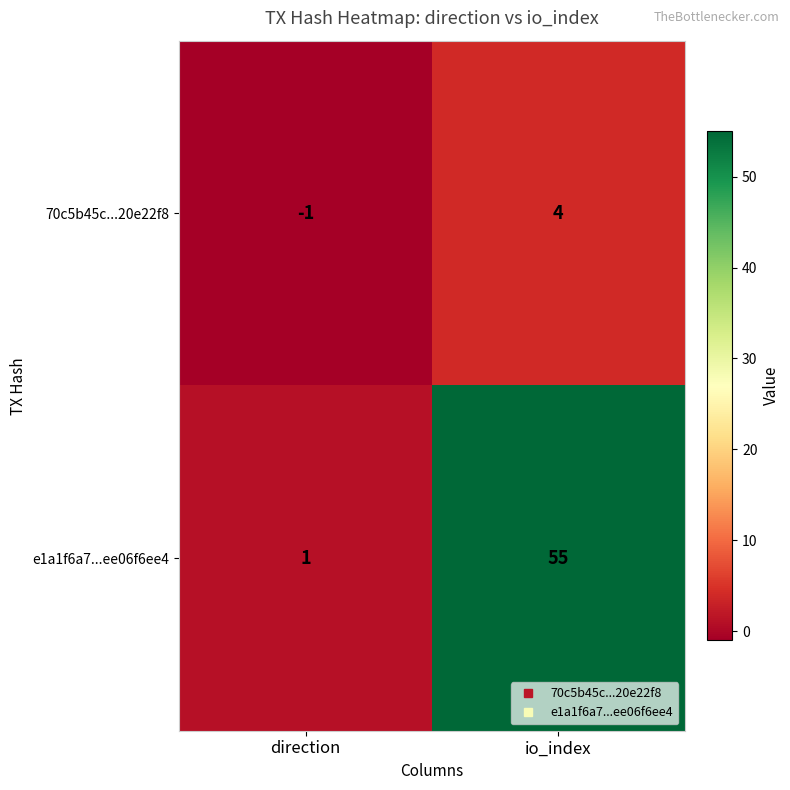

What is the sum of the e1a1f6a7...ee06f6ee4 values at direction and io_index?

56